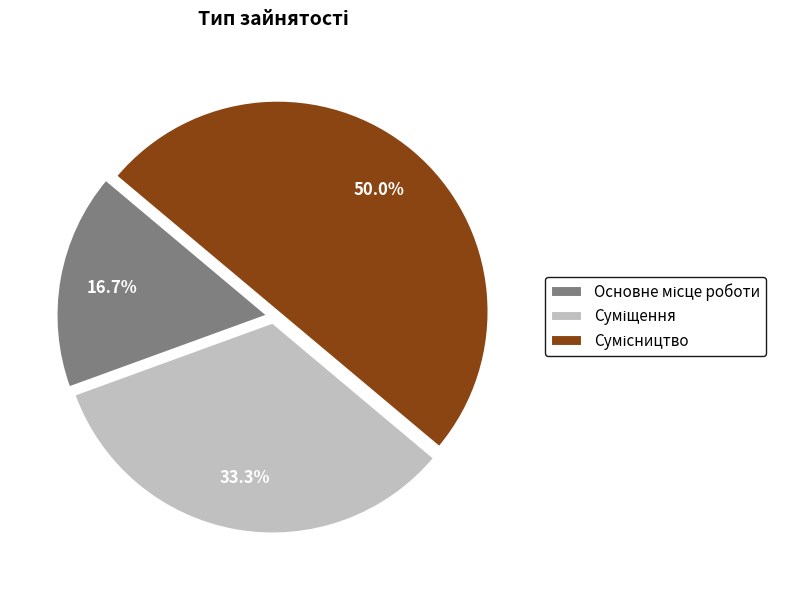

How many slices are in this pie chart?

3